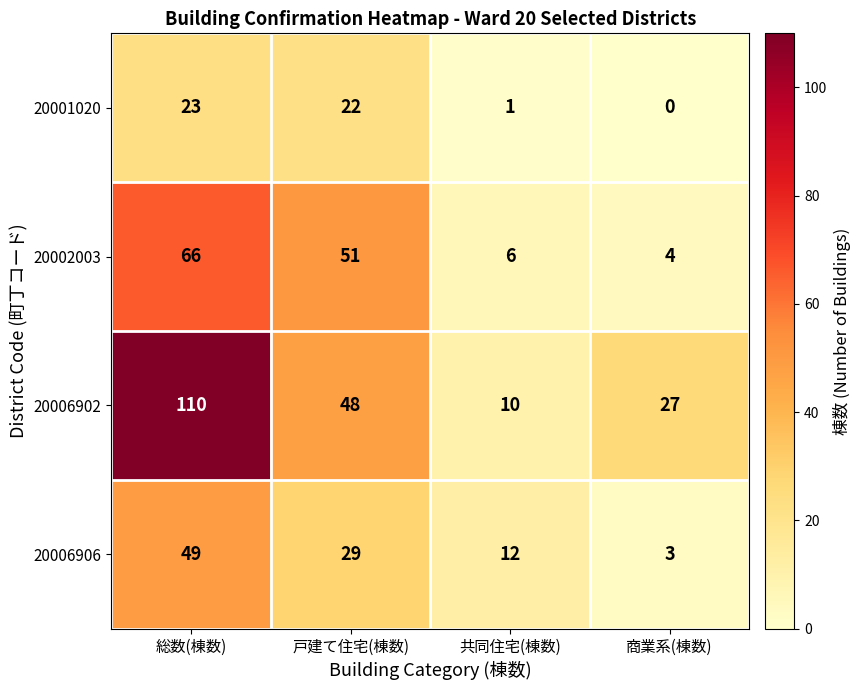

List the series in order of their peak value, highest first.

20006902, 20002003, 20006906, 20001020